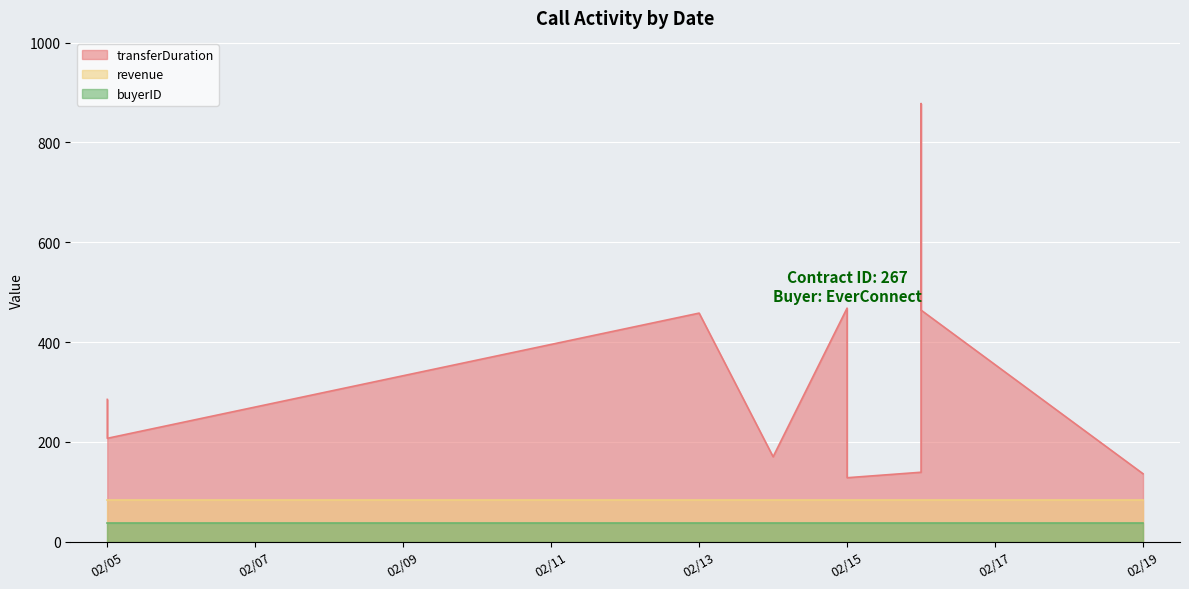

True or false: transferDuration and revenue intersect in this chart.

False